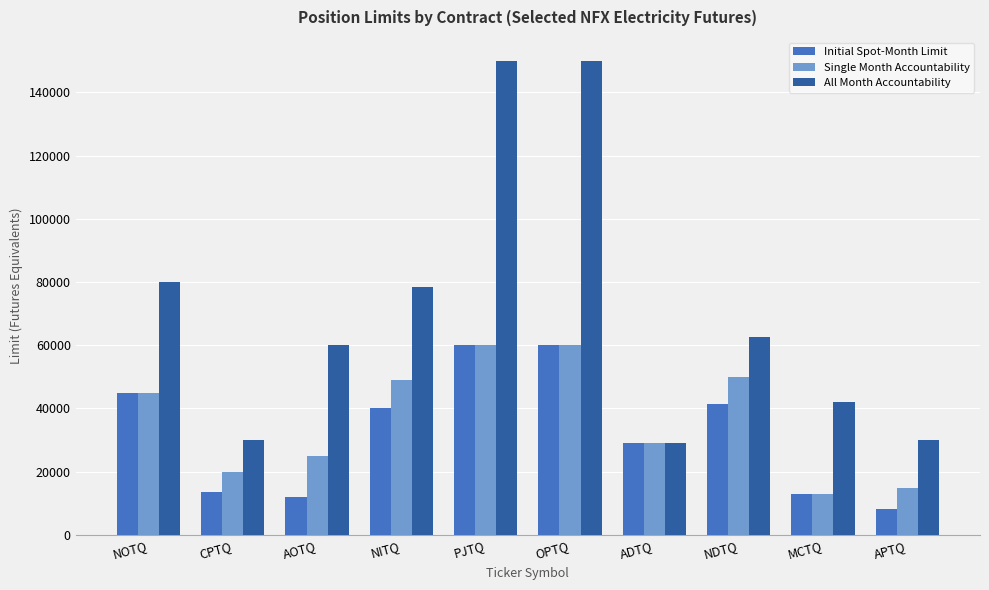

How many values in the Single Month Accountability series are below 45000?

5